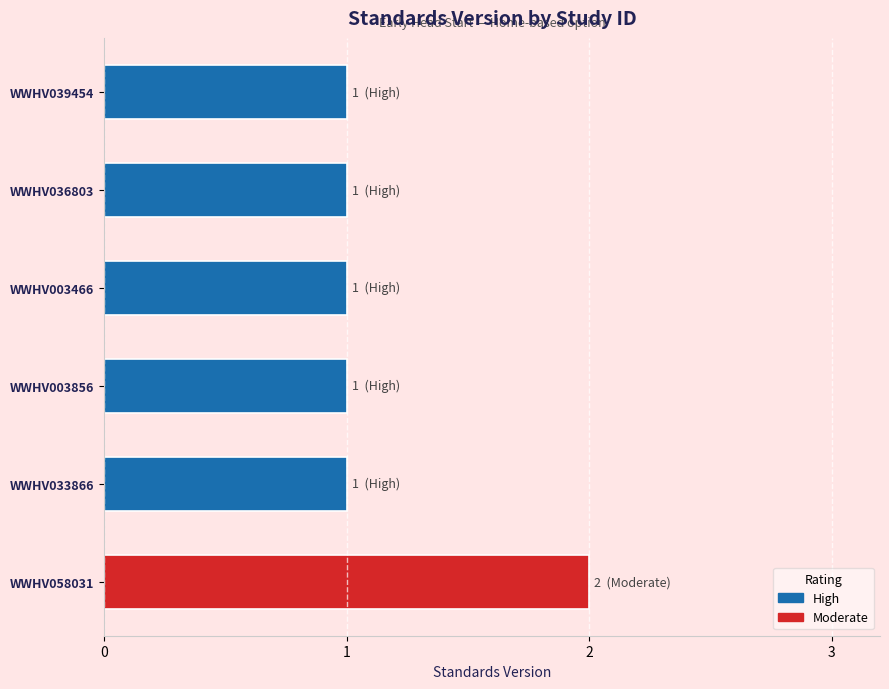

What is the sum of all values?

7